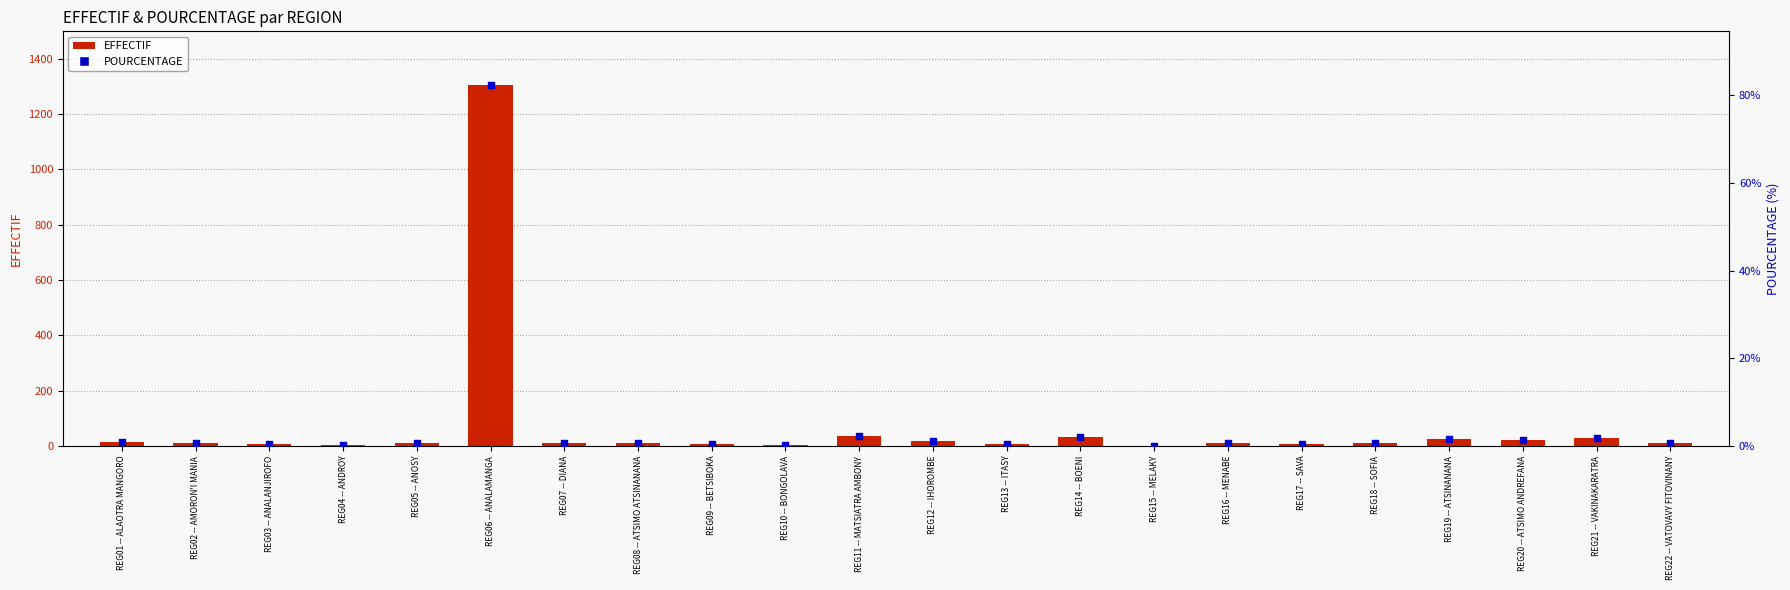

Which series has the largest Y range (max minus min)?

EFFECTIF